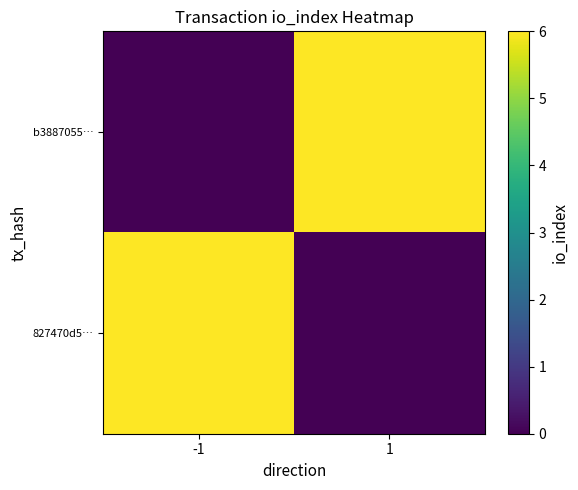

Rank the series by their maximum value, from lowest to highest.

b3887055…, 827470d5…